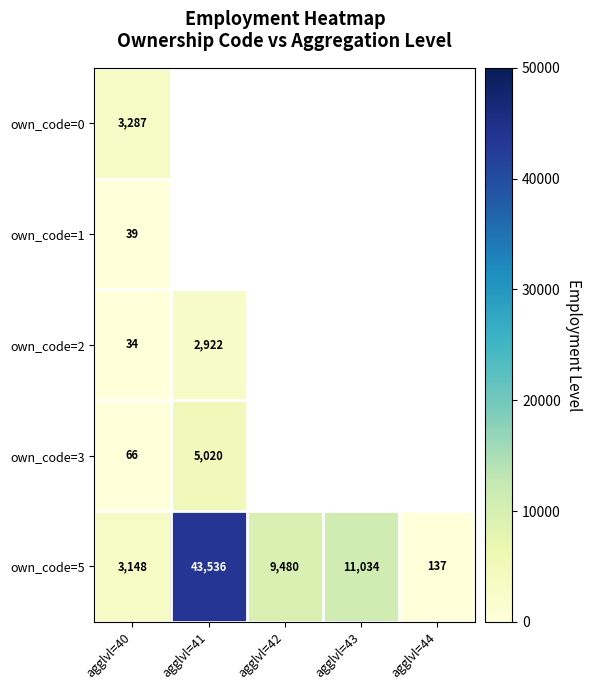

At agglvl=40, list the series in order from smallest to largest.

own_code=2, own_code=1, own_code=3, own_code=5, own_code=0